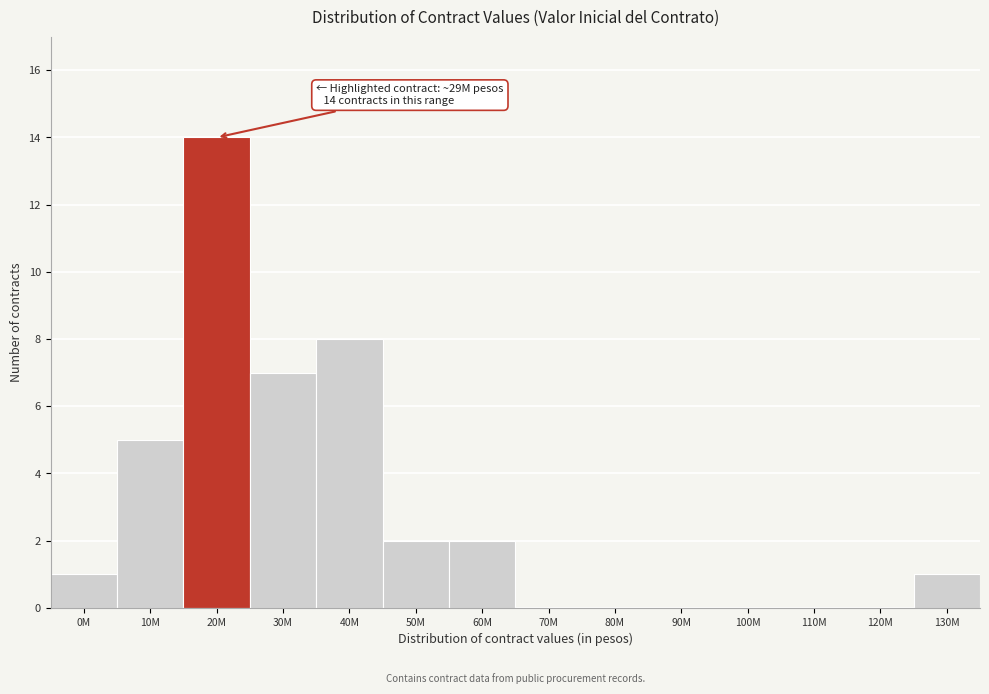

Reading left to right, extract all data points from this chart.

0M=1	10M=5	20M=14	30M=7	40M=8	50M=2	60M=2	70M=0	80M=0	90M=0	100M=0	110M=0	120M=0	130M=1